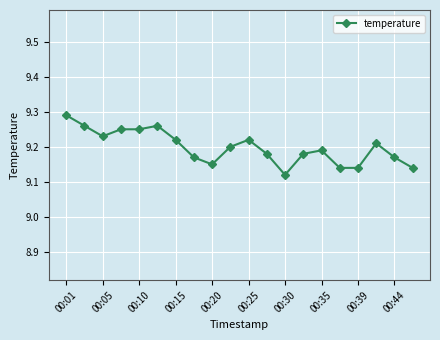

What is the sum of all values?

184.0